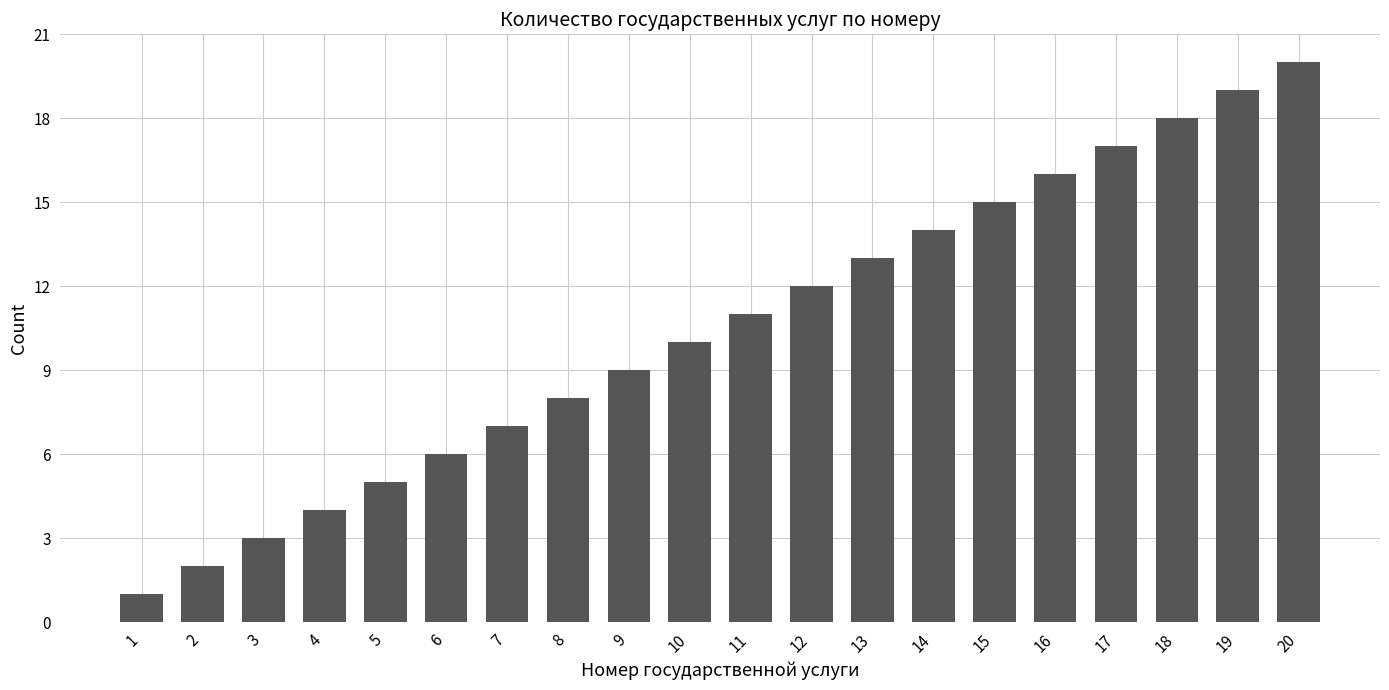

Read the value at 16, to the nearest 10.

20